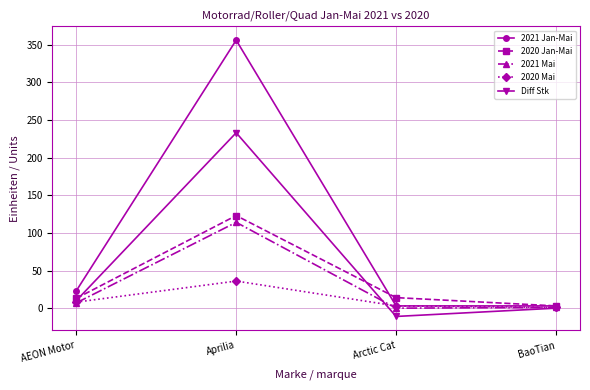

What is the label of the 2nd point from the right?

Arctic Cat